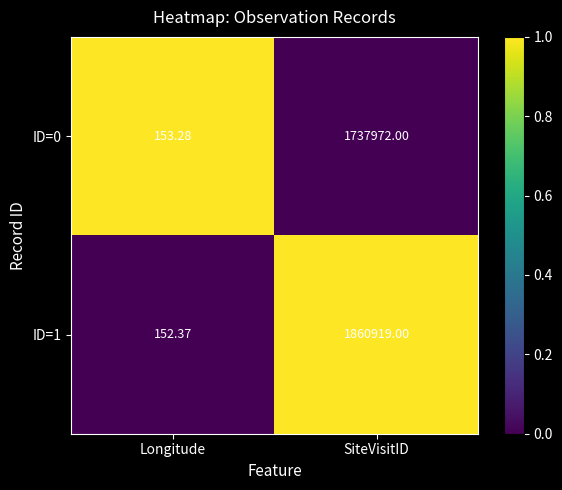

Which category has the lowest value in the ID=0 series?

Longitude